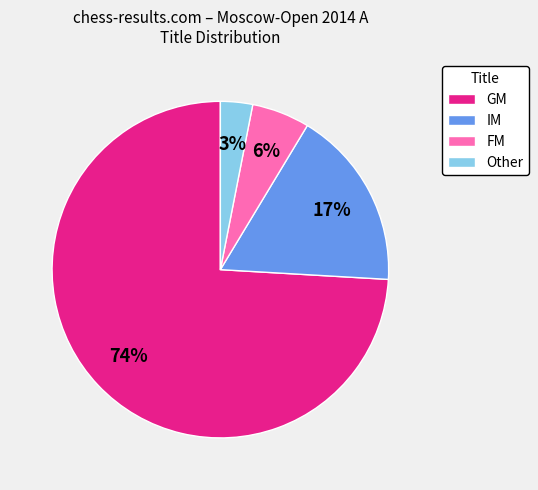

Is the sum of GM and IM greater than half?

Yes